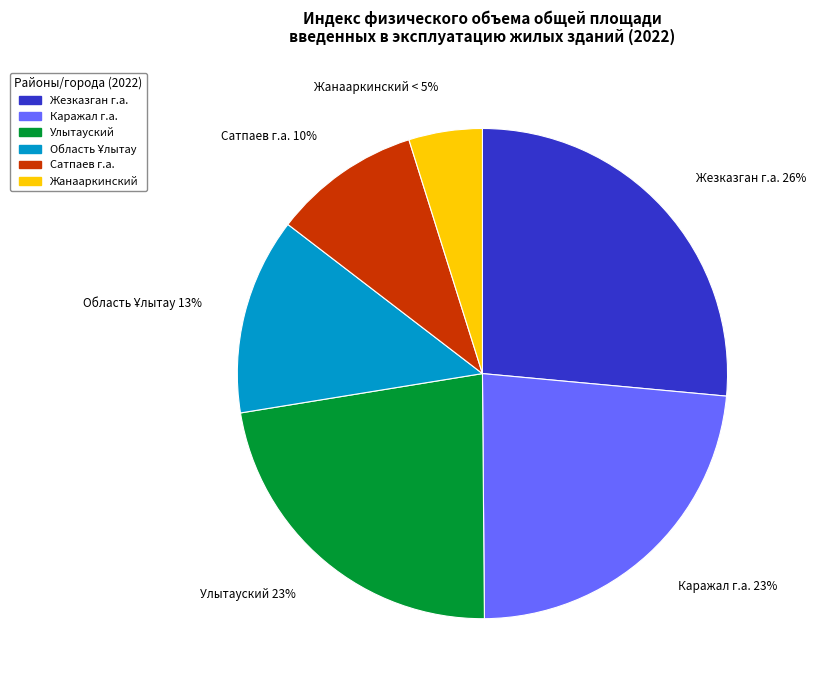

To the nearest percent, what percentage of the pie is Сатпаев г.а.?

10%